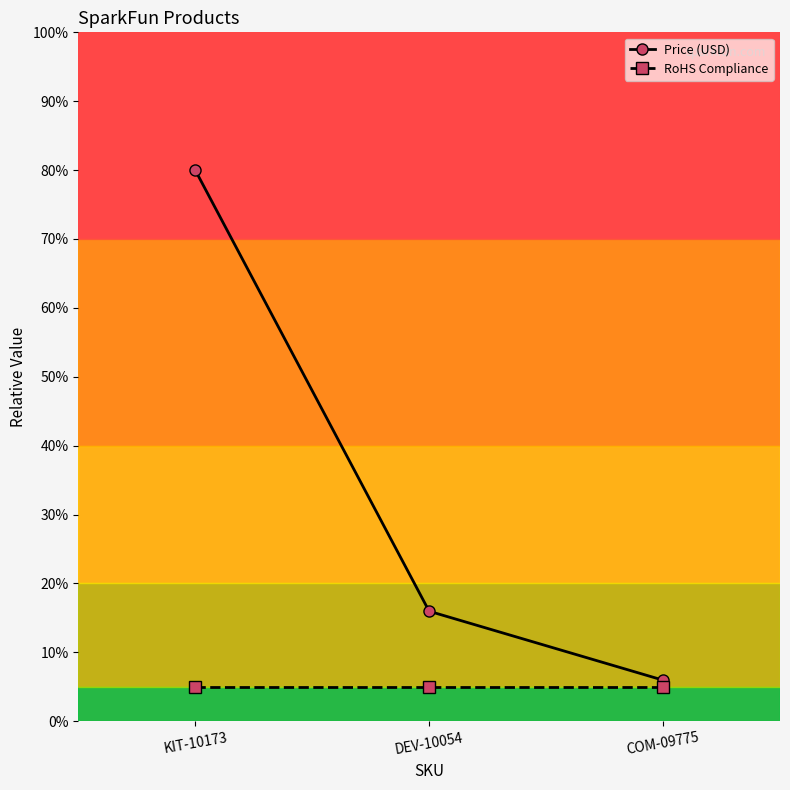

What are all the series names shown in the legend?

Price (USD), RoHS Compliance